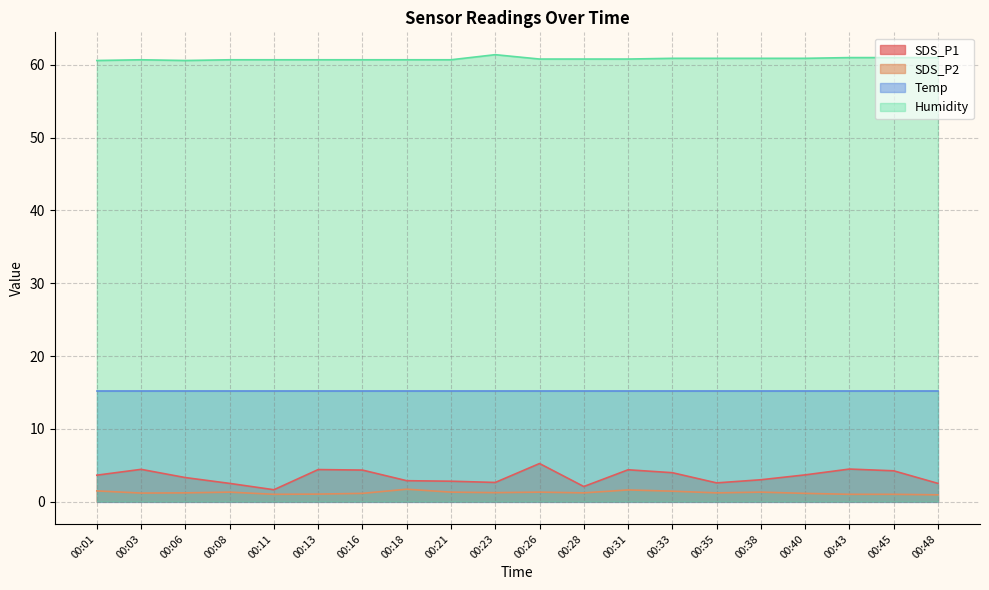

True or false: SDS_P2 and SDS_P1 cross at least once.

False